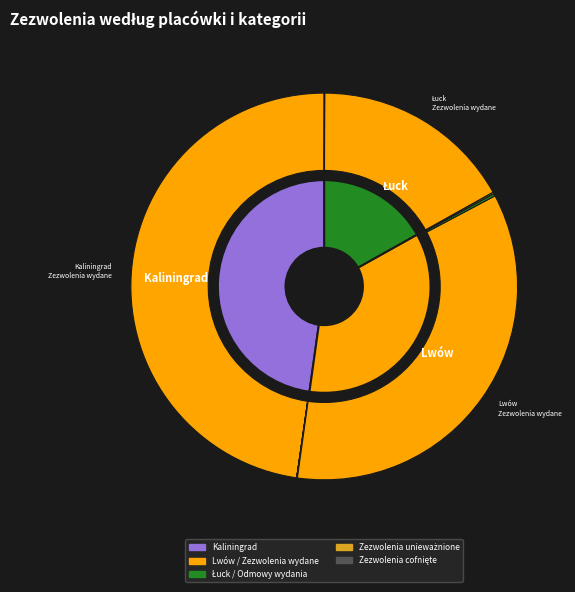

What is the spread (max minus min) of values at Łuck?

1481